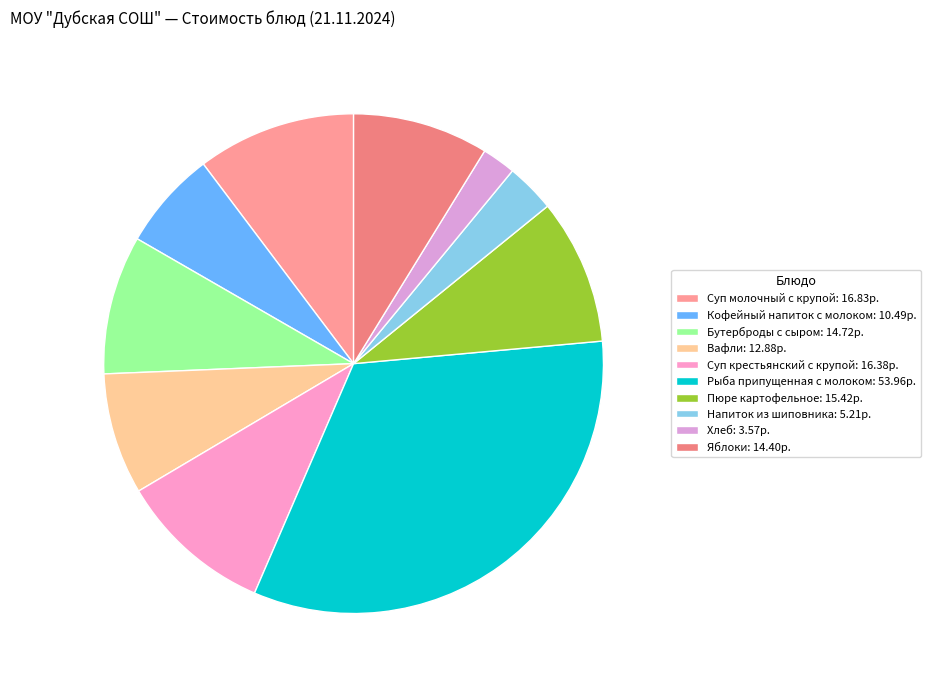

How many slices are in this pie chart?

10